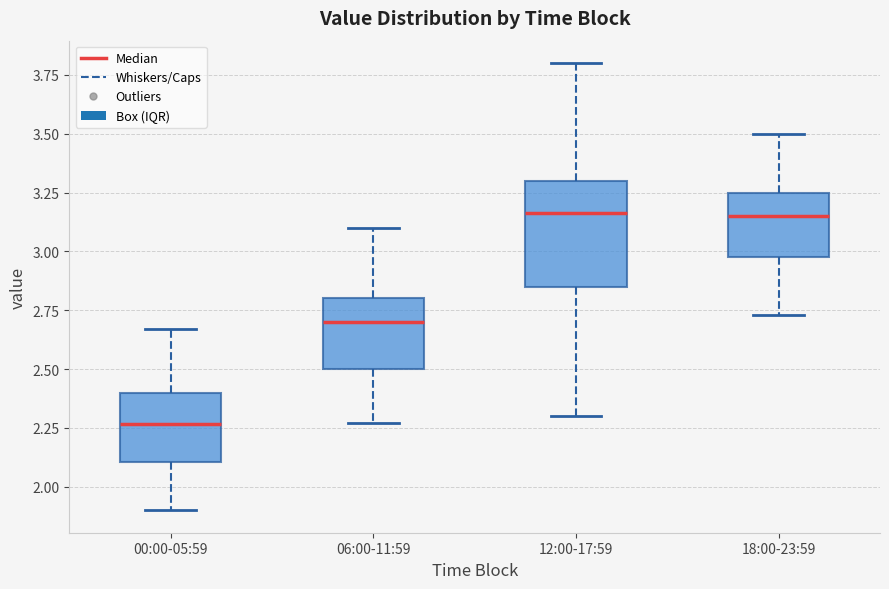

Reading left to right, transcribe this box plot: for each box, give where its median line is, the range the box spans, and where its two whiskers end, as read against the y-axis. The values are not printed on the chart, so give them approximately, as read against the axis.

00:00-05:59: median 2.25, box 2.10 to 2.40, whiskers 1.90 to 2.65
06:00-11:59: median 2.70, box 2.50 to 2.80, whiskers 2.25 to 3.10
12:00-17:59: median 3.15, box 2.85 to 3.30, whiskers 2.30 to 3.80
18:00-23:59: median 3.15, box 3.00 to 3.25, whiskers 2.75 to 3.50